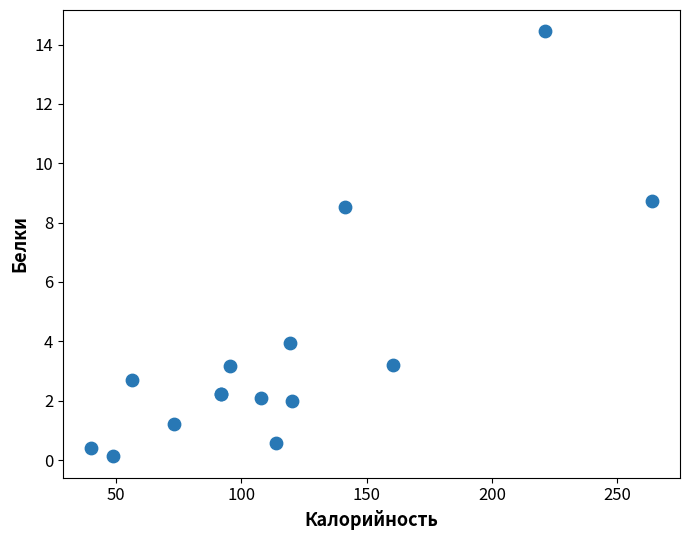

What Y value in the scatter plot is closest to 7?

8.5